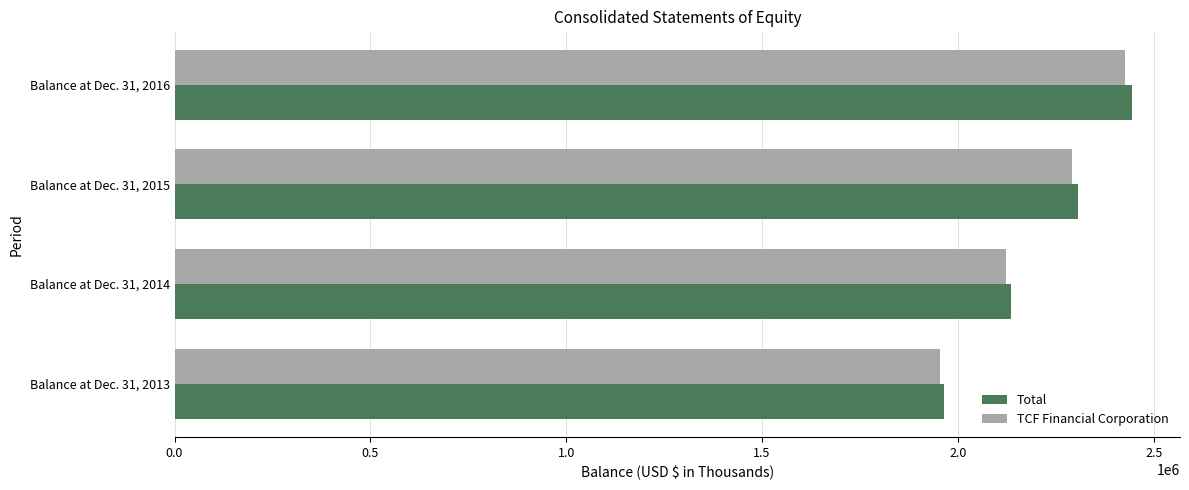

Which category has the highest value in the Total series?

Balance at Dec. 31, 2016